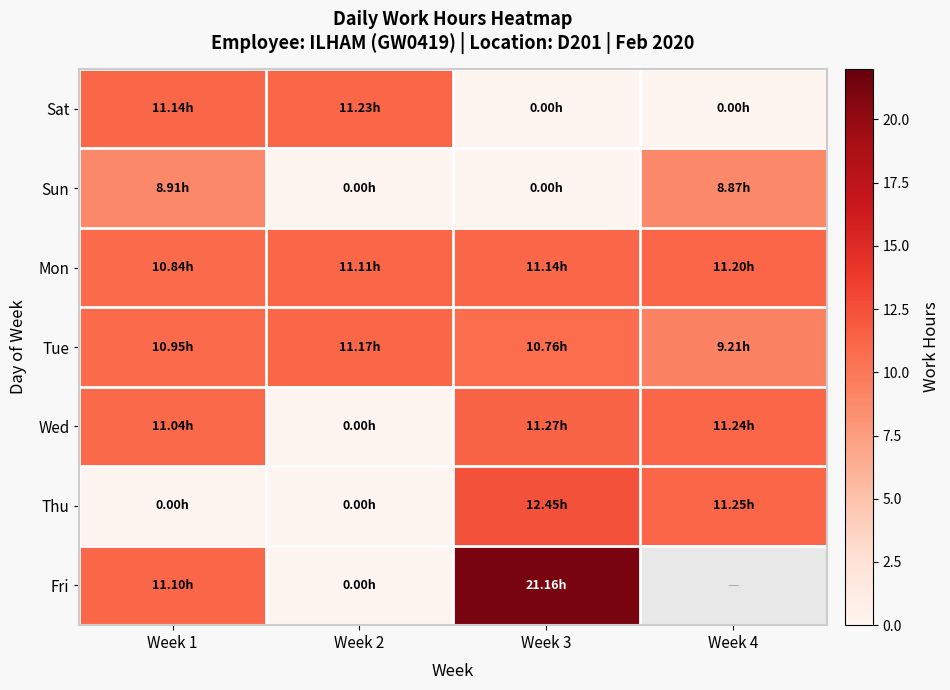

Which category has the lowest value in the Mon series?

Week 1